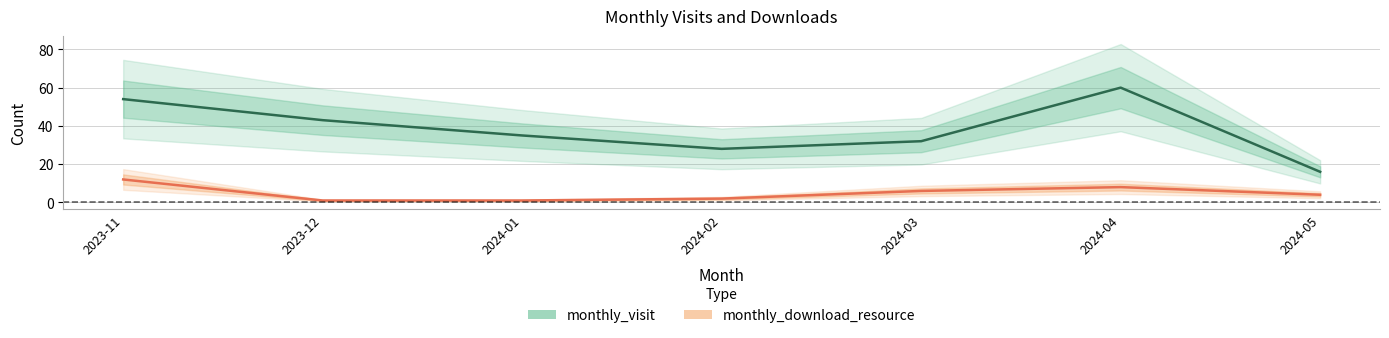

What is the difference between the maximum and minimum values in the monthly_visit series?

44